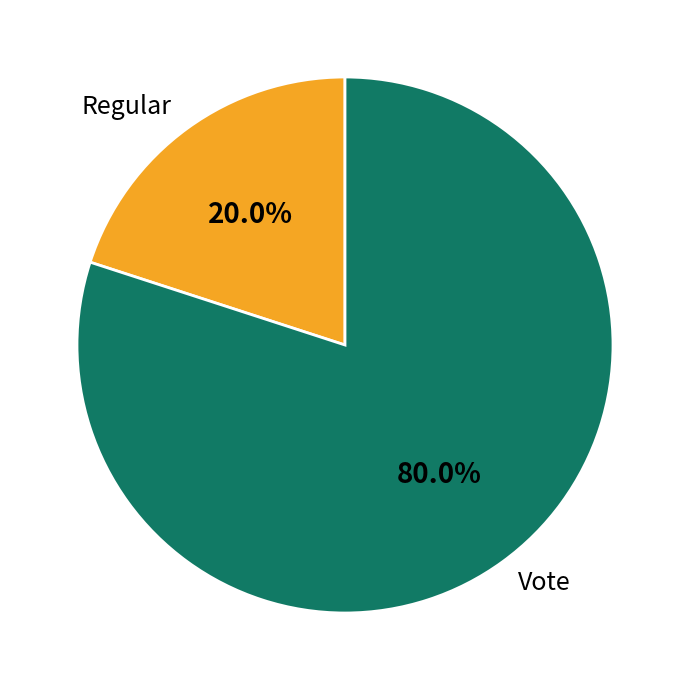

What is the largest slice in the pie chart?

Vote